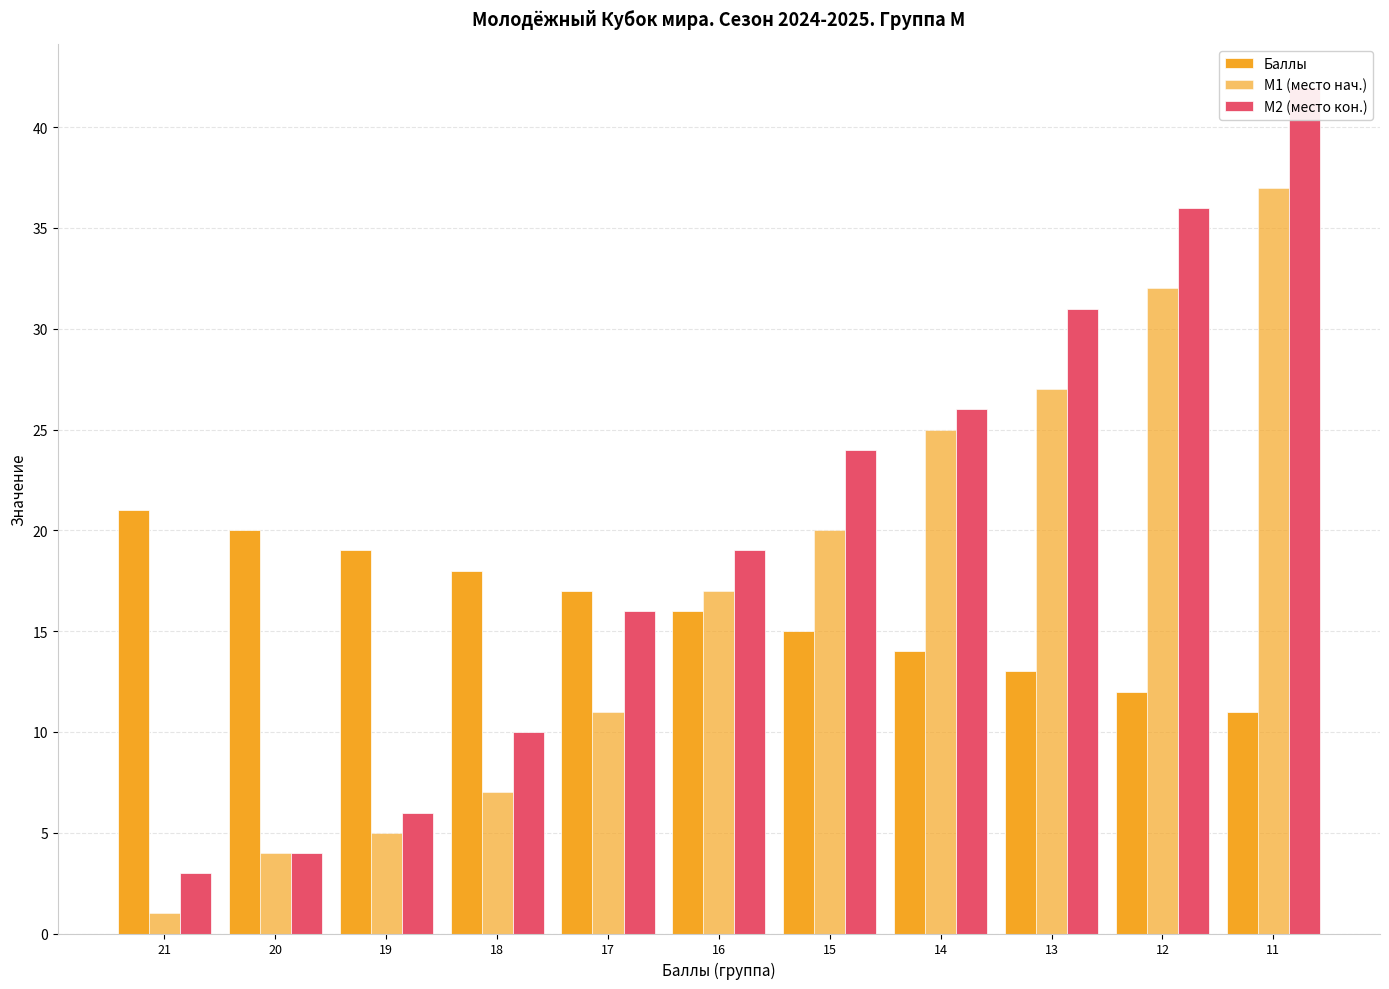

Rank the series by their maximum value, from lowest to highest.

Баллы, M1 (место нач.), M2 (место кон.)